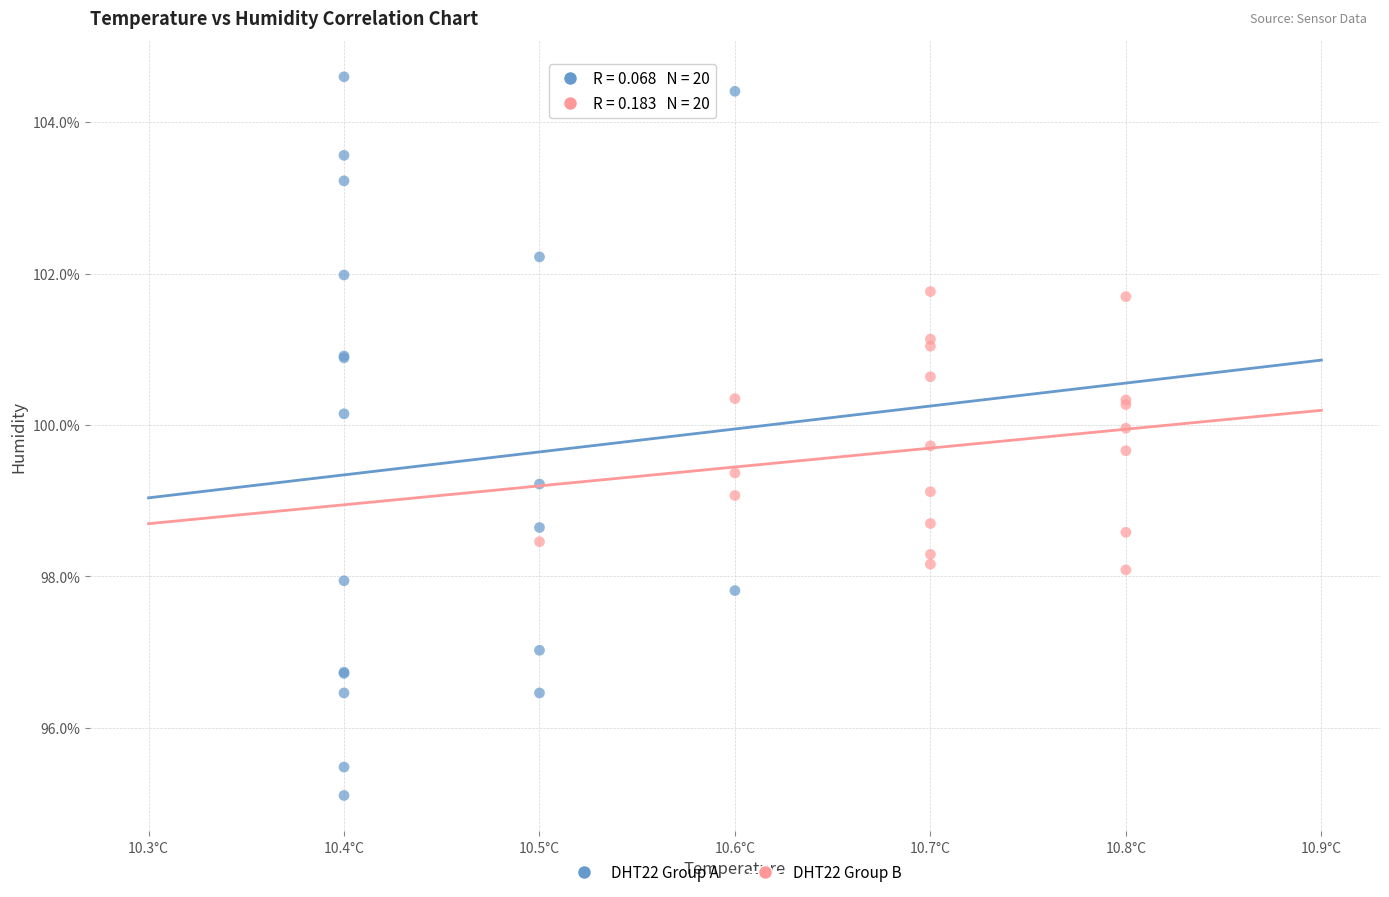

Which series reaches the maximum Y coordinate?

DHT22 Group A